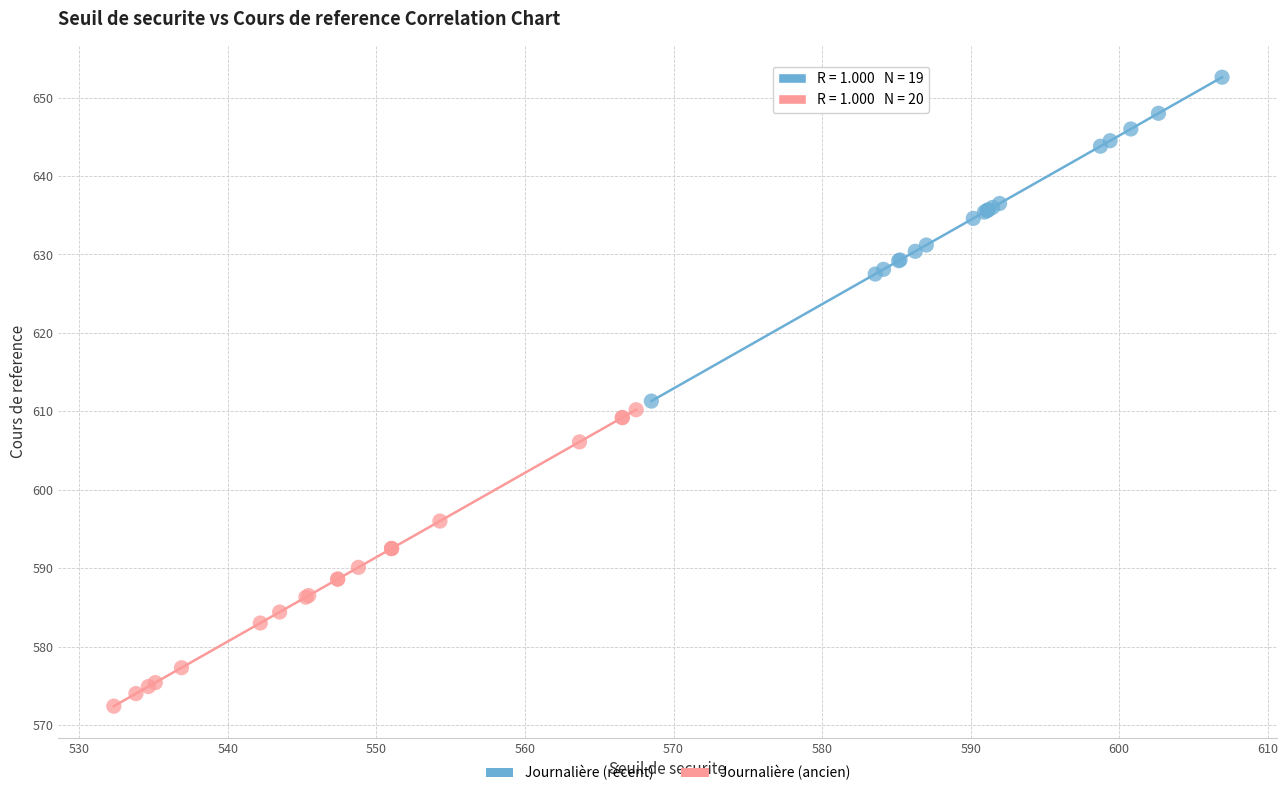

Which series contains the lowest Y value?

Journalière (ancien)